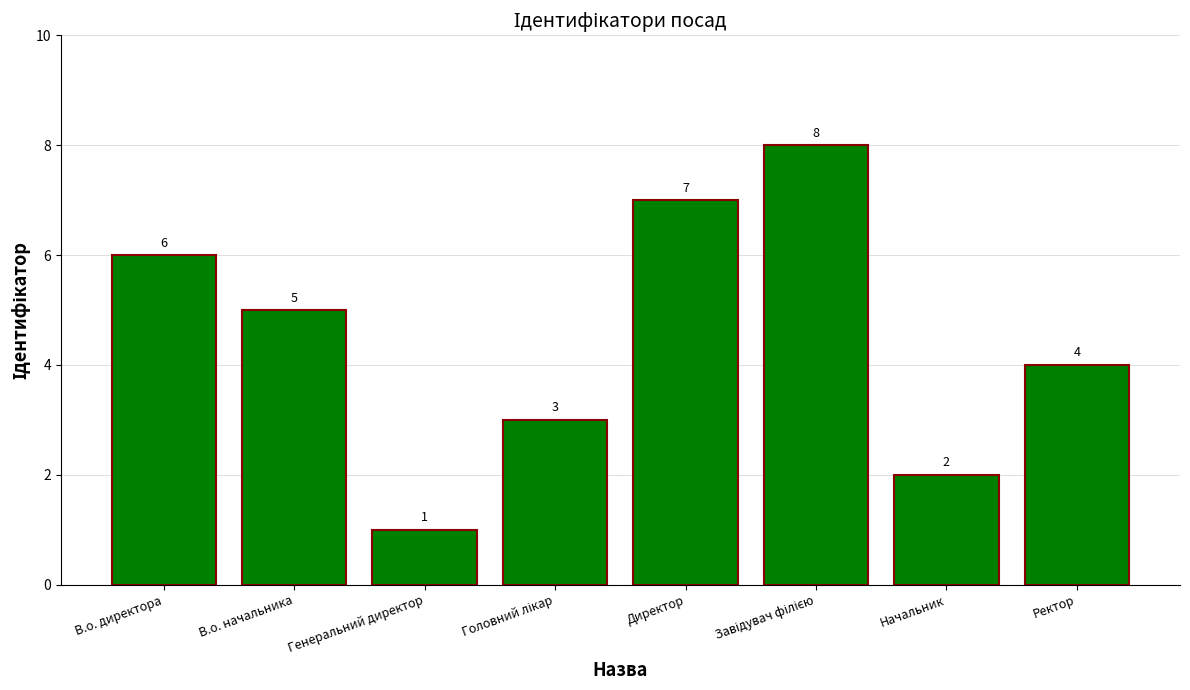

What value does the data have at Директор?

7